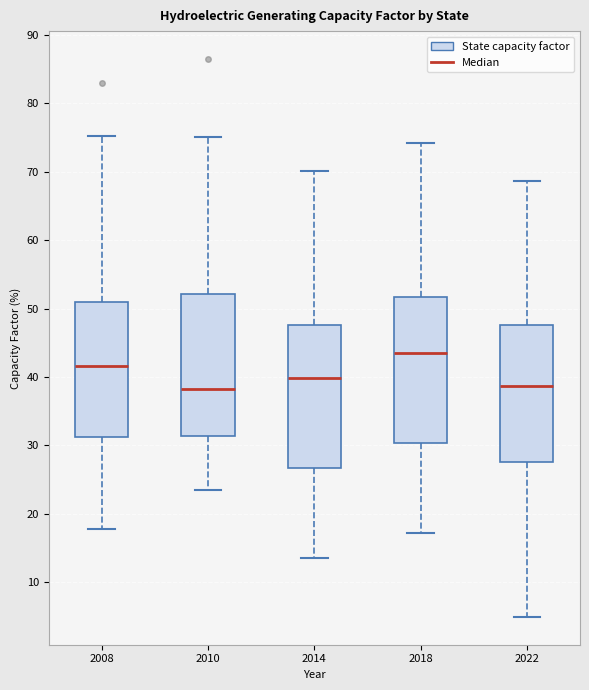

Reading left to right, transcribe this box plot: for each box, give where its median line is, the range the box spans, and where its two whiskers end, as read against the y-axis. The values are not printed on the chart, so give them approximately, as read against the axis.

2008: median 42, box 31 to 51, whiskers 18 to 75
2010: median 38, box 31 to 52, whiskers 23 to 75
2014: median 40, box 27 to 48, whiskers 14 to 70
2018: median 44, box 30 to 52, whiskers 17 to 74
2022: median 39, box 28 to 48, whiskers 5 to 69